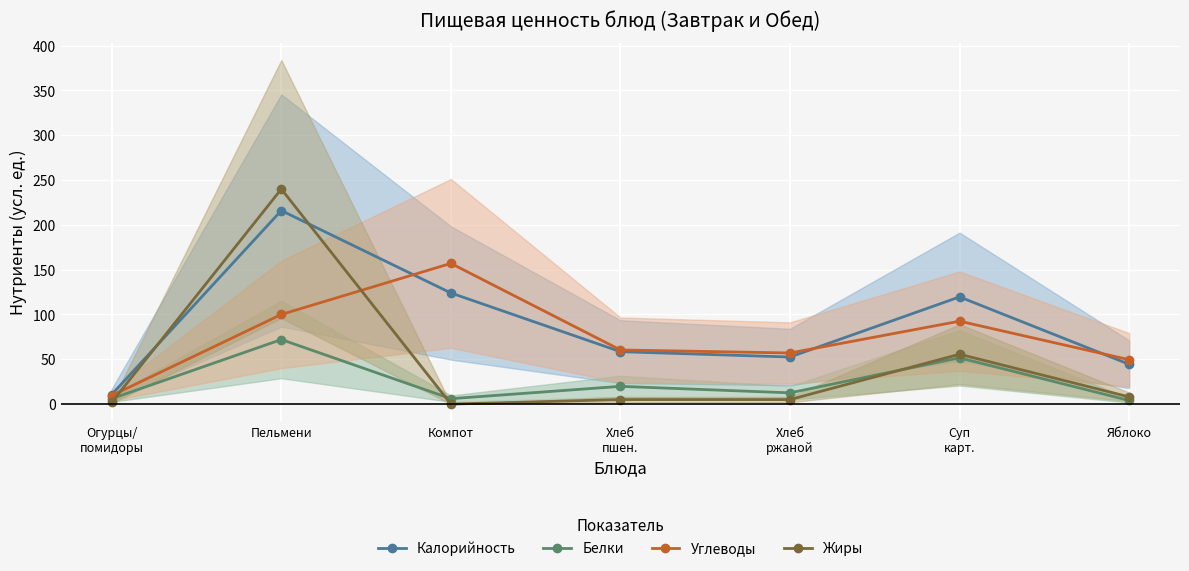

What is the average value of the Углеводы series?

75.1